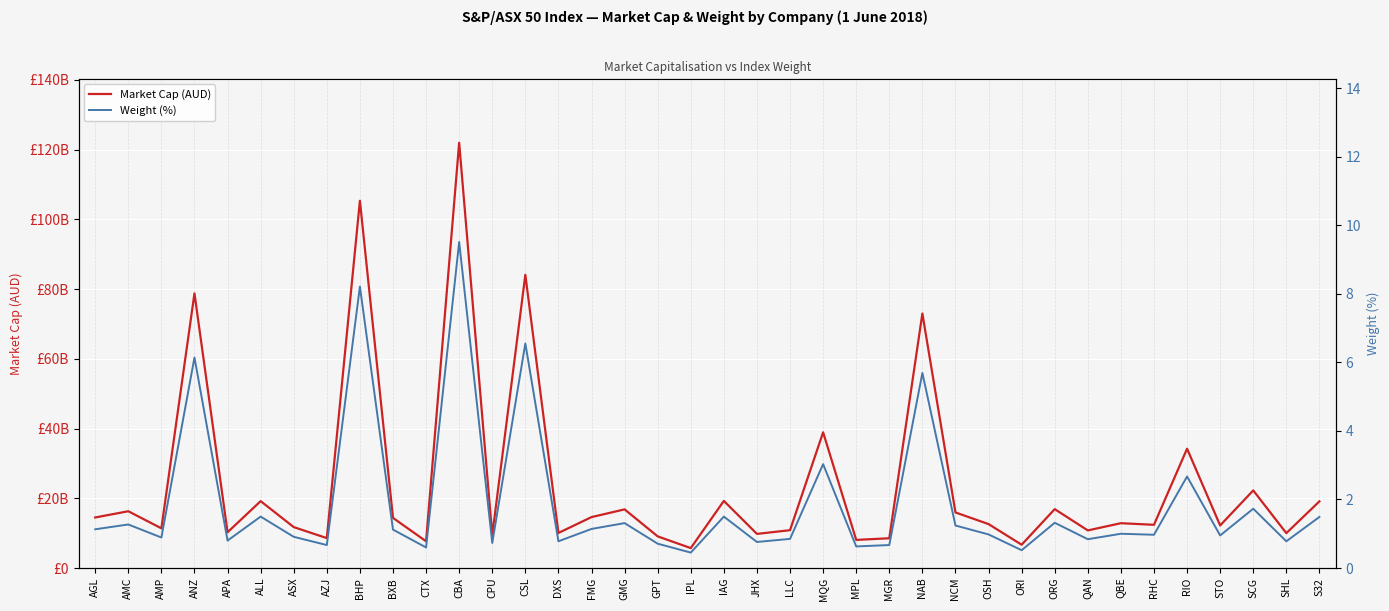

Which series has the largest total across all categories?

Market Cap (AUD)